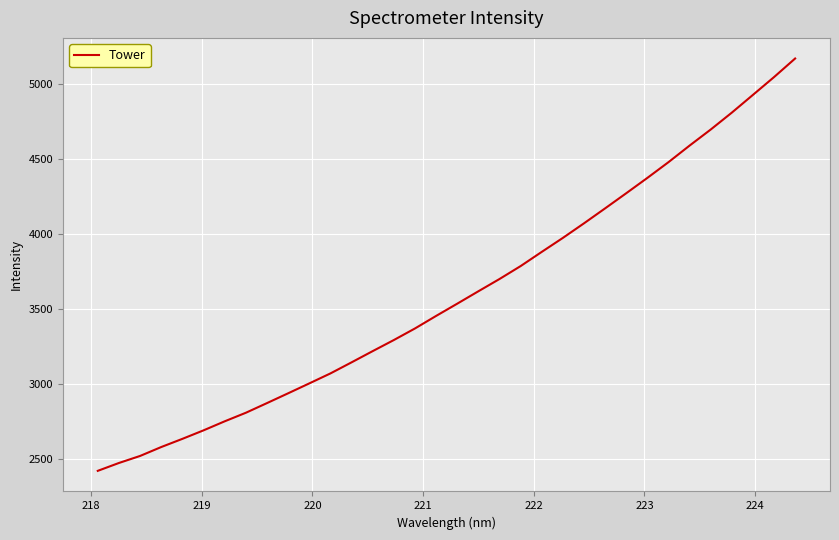

What is the smallest value displayed?

2421.4